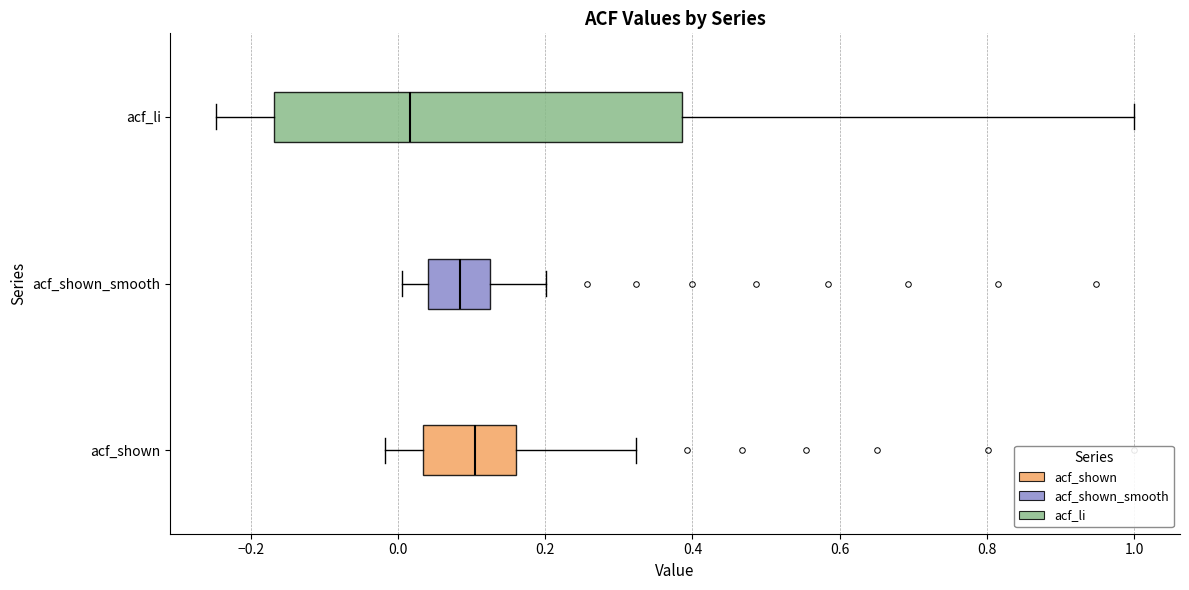

Comparing the boxes themselves (not the whiskers), which one is the widest?

acf_li